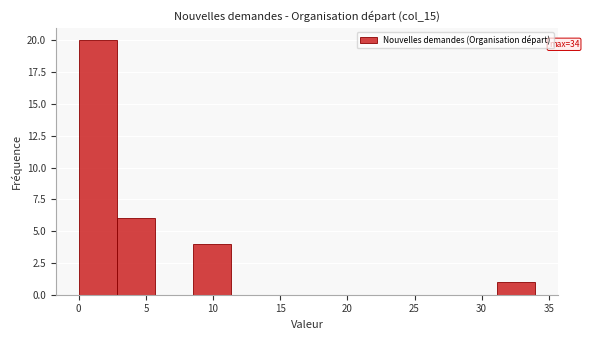

Over which range of the x-axis is the bar tallest?

0.0 to 3.0